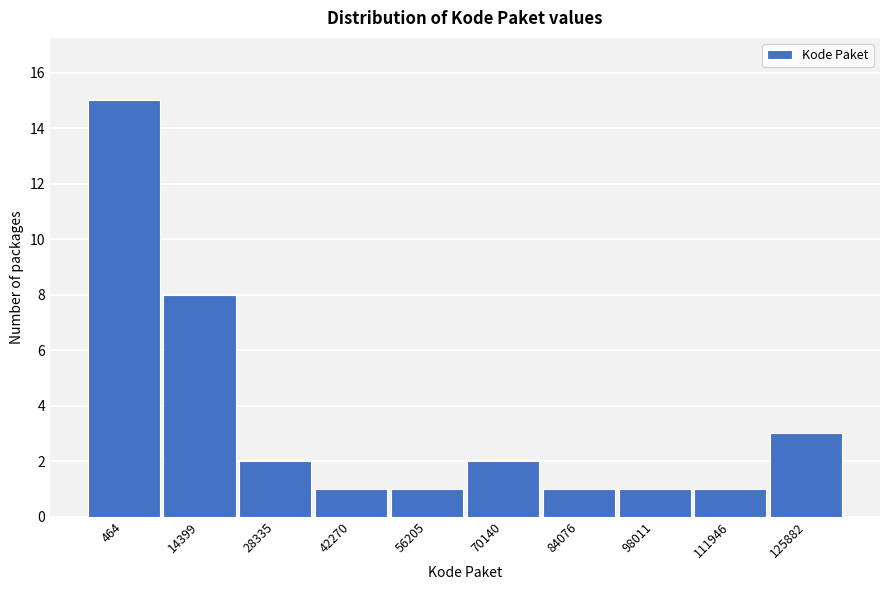

Reading left to right, transcribe all the data shown in this chart.

15	8	2	1	1	2	1	1	1	3